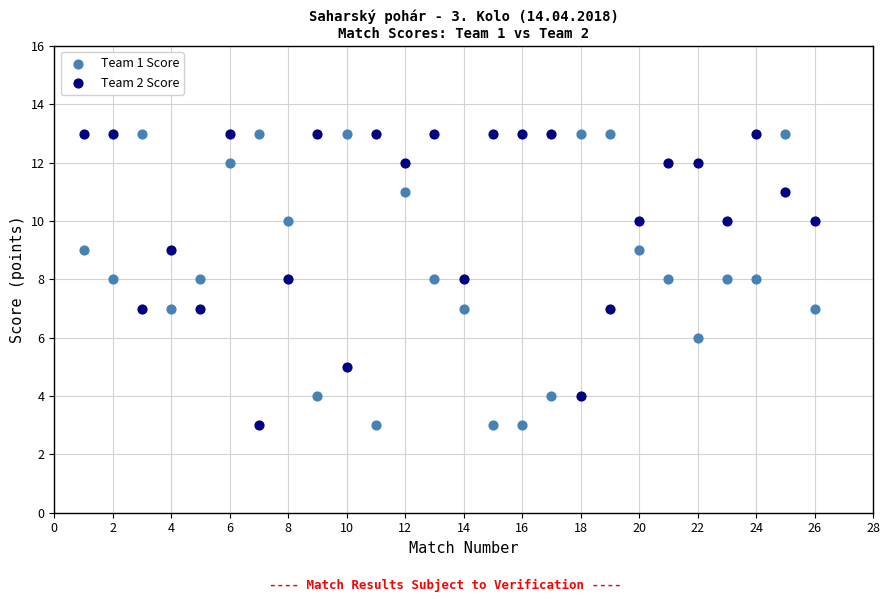

Across all data points, what is the range of Y values (max minus min)?

10